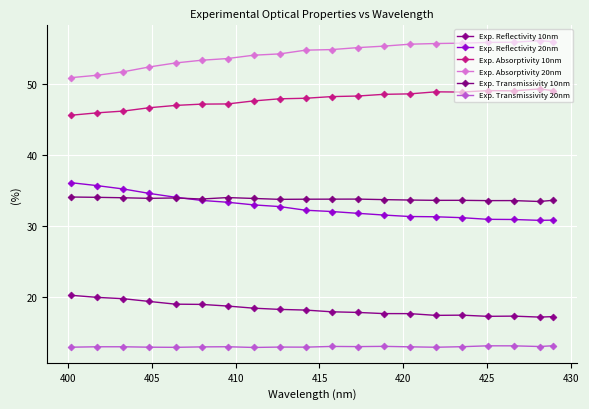

Where is the first local maximum for Exp. Transmissivity 20nm?

400